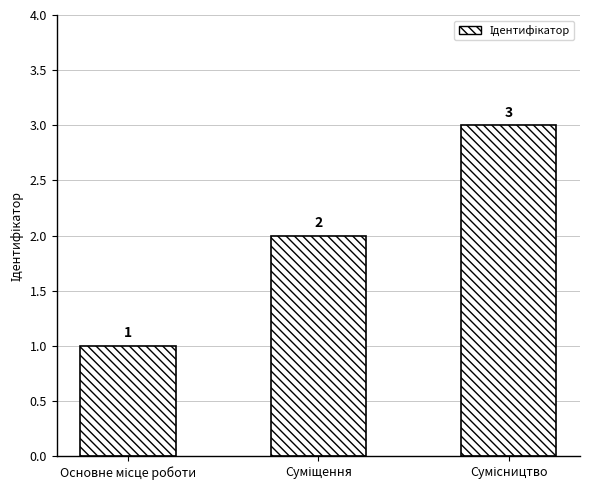

What is the maximum value shown in the chart?

3